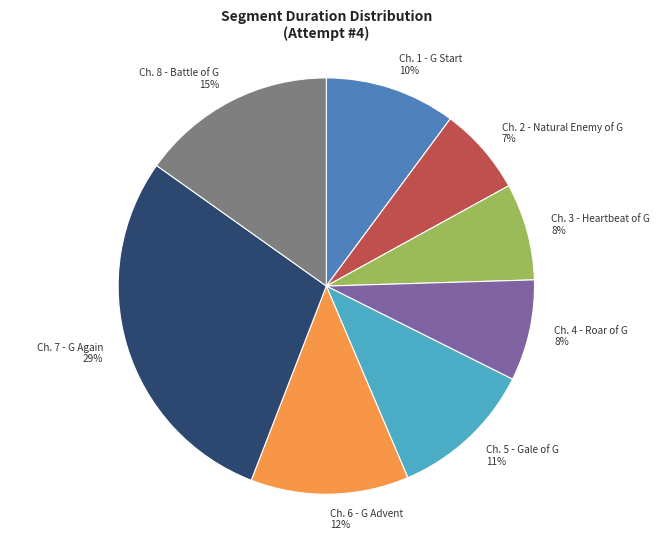

Which slice is the smallest?

Ch. 2 - Natural Enemy of G